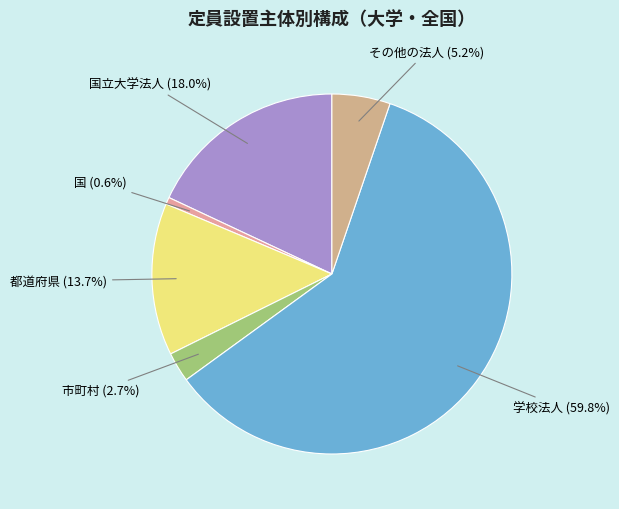

Which slice represents more than half of the pie?

学校法人 (59.8%)